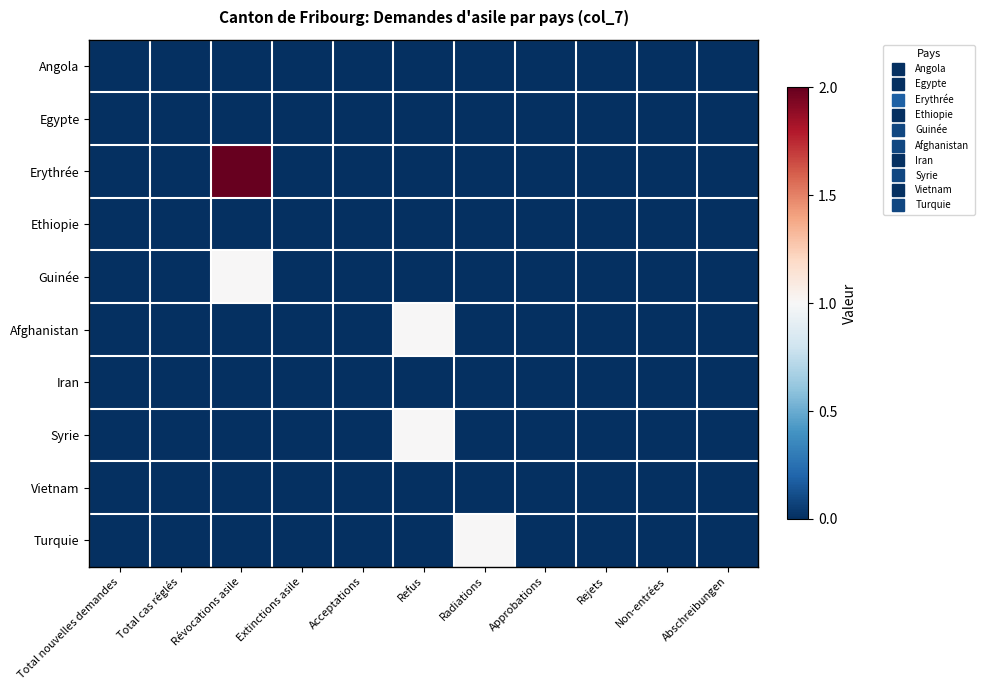

At how many categories does at least one series exceed 0?

3